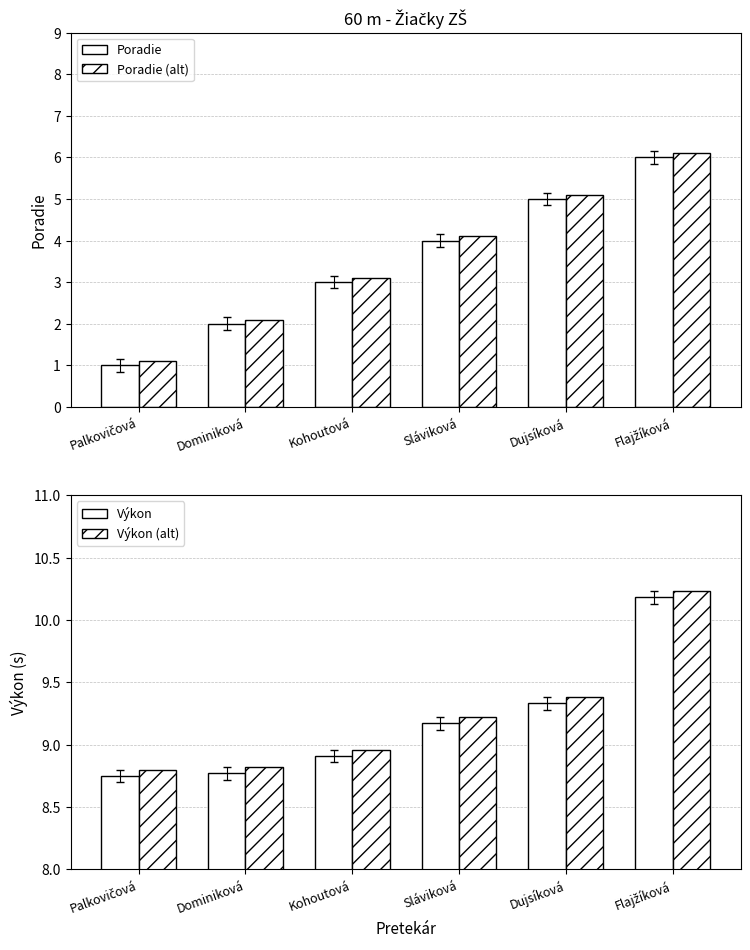

List the labels in order of Výkon (alt) value, smallest first.

Palkovičová, Dominiková, Kohoutová, Sláviková, Dujsíková, Flajžíková